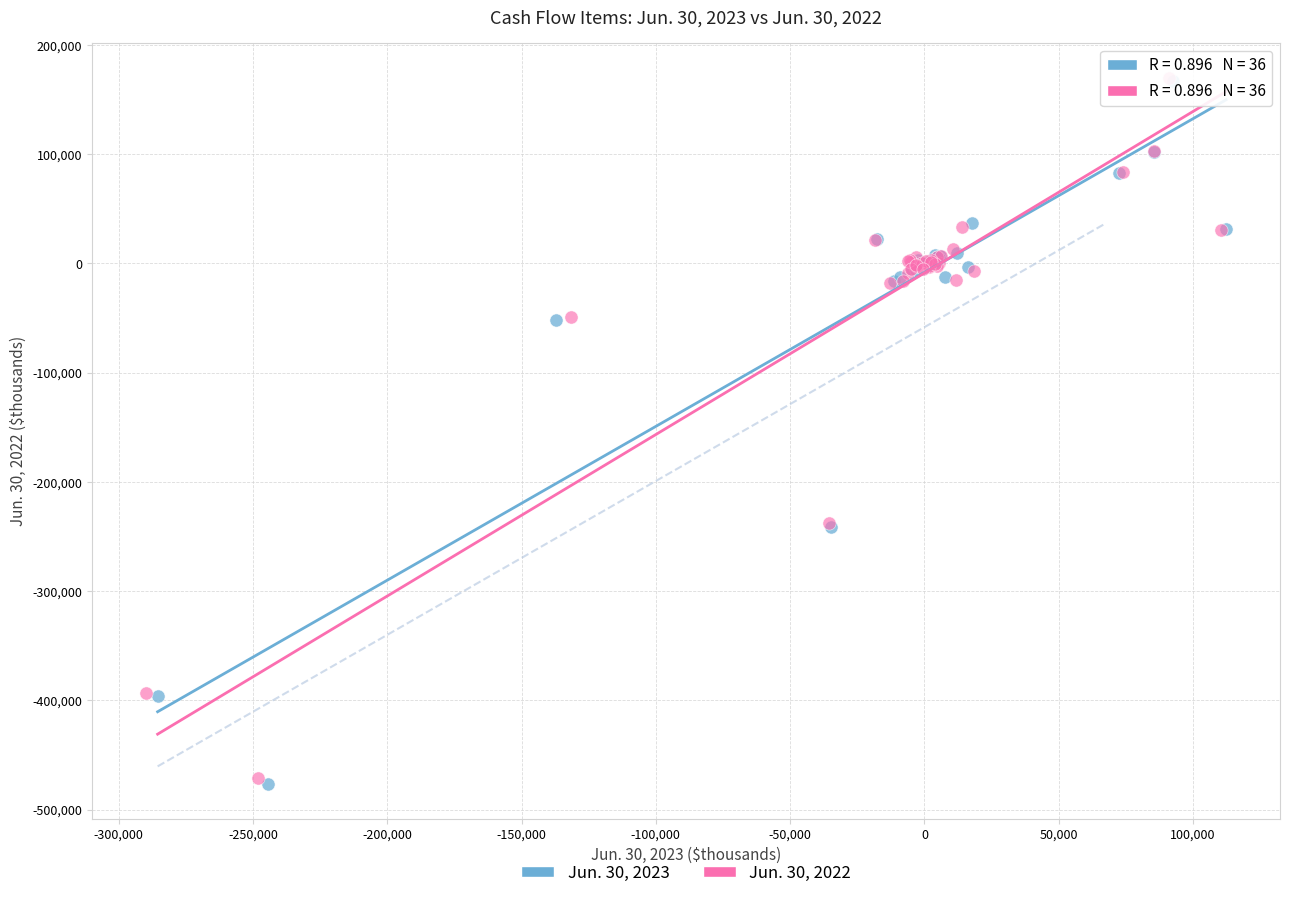

Which series has the largest Y range (max minus min)?

Jun. 30, 2023